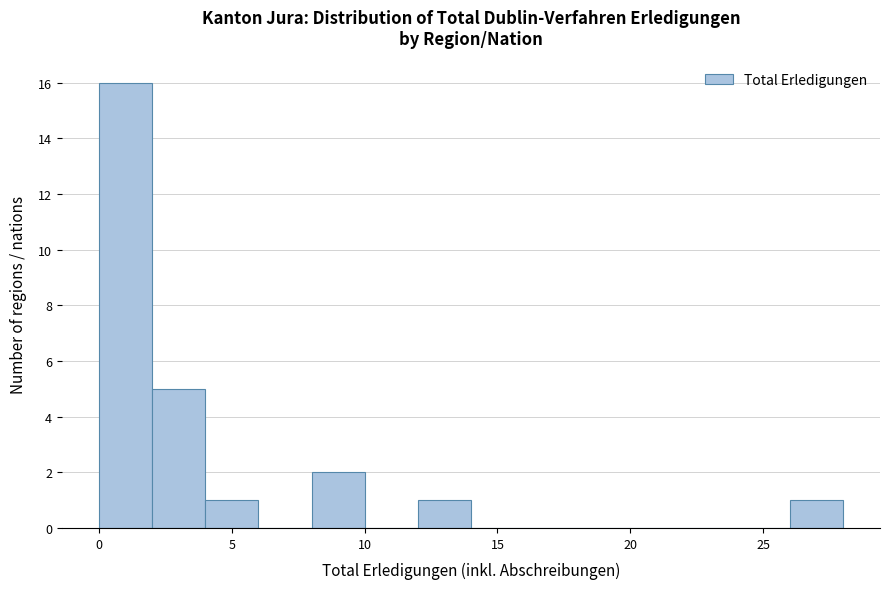

Reading left to right, list every bar in this chart as the range it spans on the x-axis followed by its height. The values are not printed on the chart, so give them approximately, as read against the axis.

0 to 2: 16
2 to 4: 5
4 to 6: 1
6 to 8: 0
8 to 10: 2
10 to 12: 0
12 to 14: 1
14 to 16: 0
16 to 18: 0
18 to 20: 0
20 to 22: 0
22 to 24: 0
24 to 26: 0
26 to 28: 1